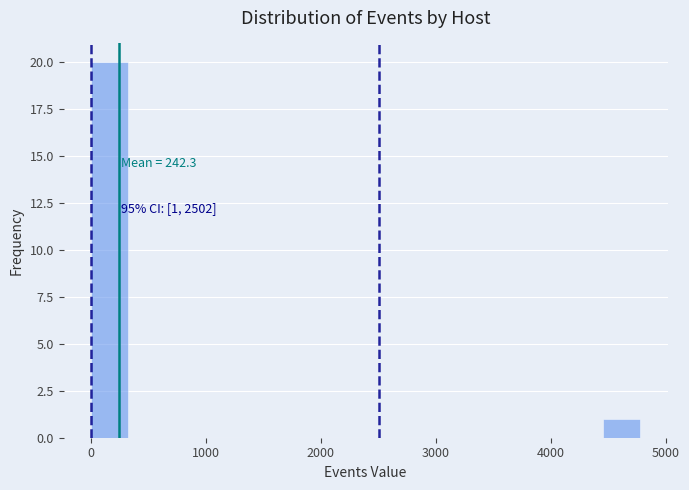

Read against the x-axis, roughly where is the centre of the tallest bar?

200